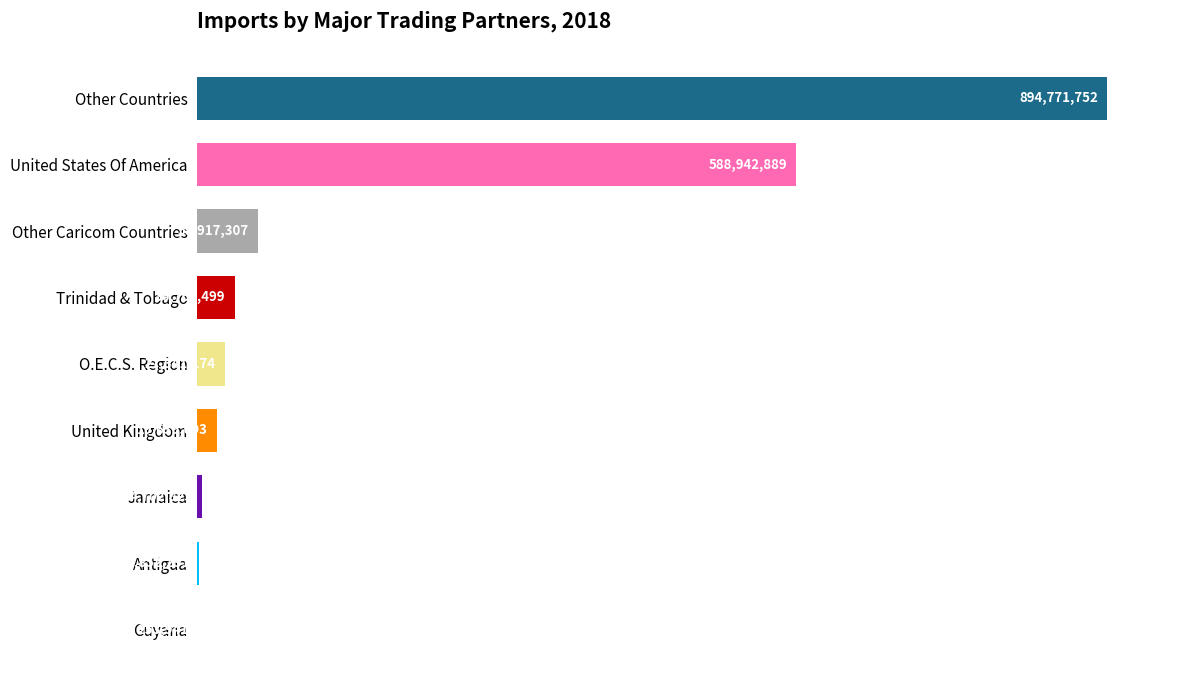

Which label corresponds to the largest value in the chart?

Other Countries